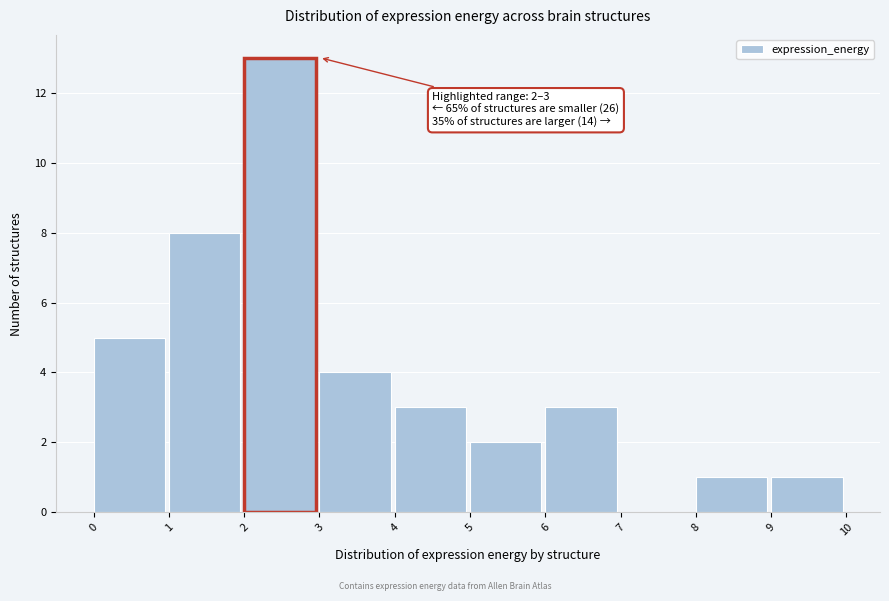

Which range on the x-axis has the tallest bar?

2 to 3